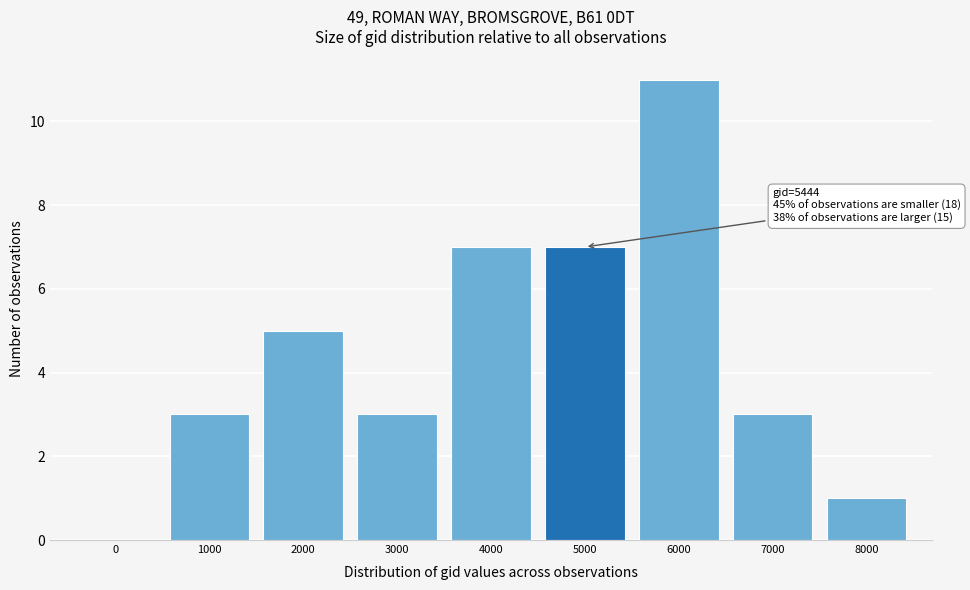

Reading left to right, transcribe all the data shown in this chart.

0=0	1000=3	2000=5	3000=3	4000=7	5000=7	6000=11	7000=3	8000=1